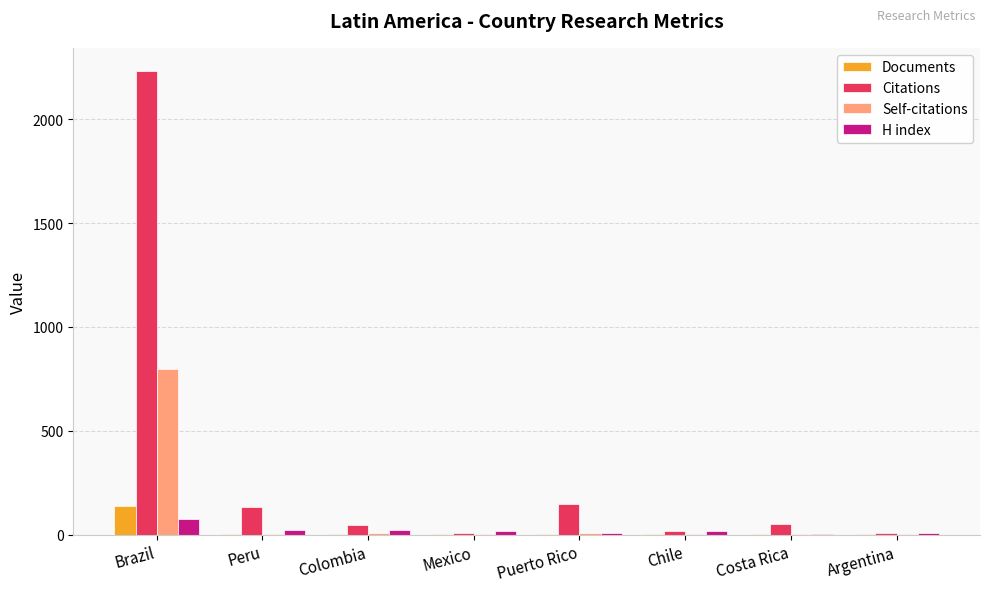

Which series changed the most between Brazil and Peru?

Citations